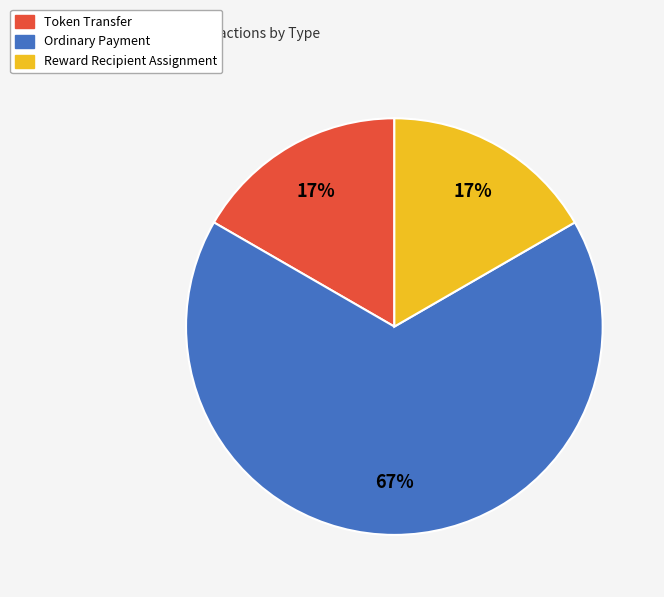

What is the ratio of the value at Token Transfer to the value at Reward Recipient Assignment?

1.0